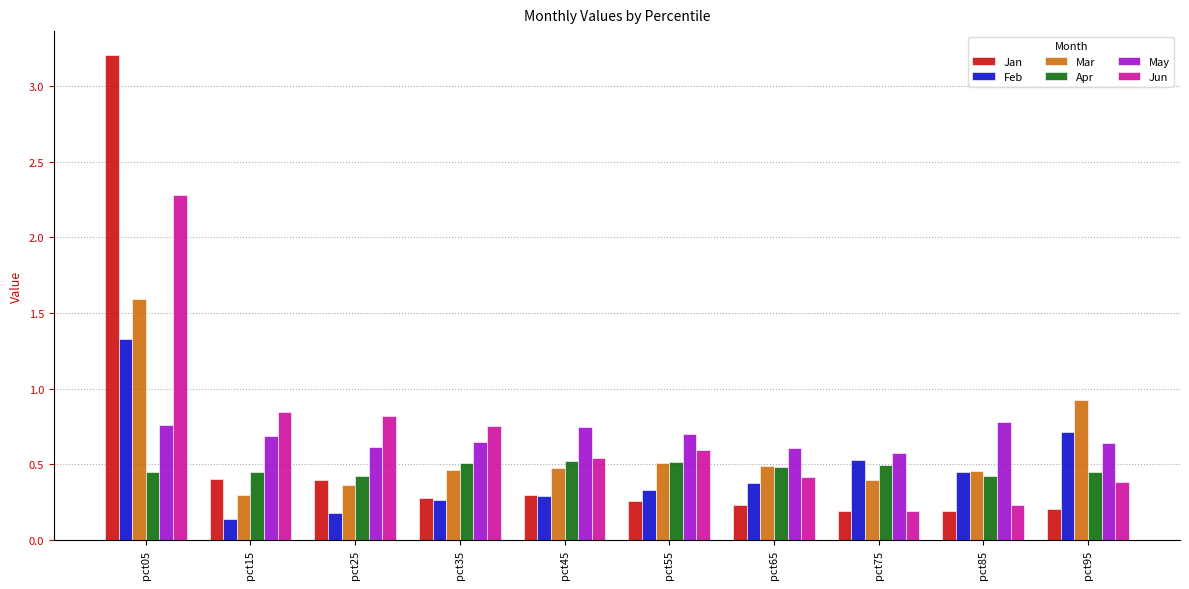

How many Feb values are between 0 and 1?

9